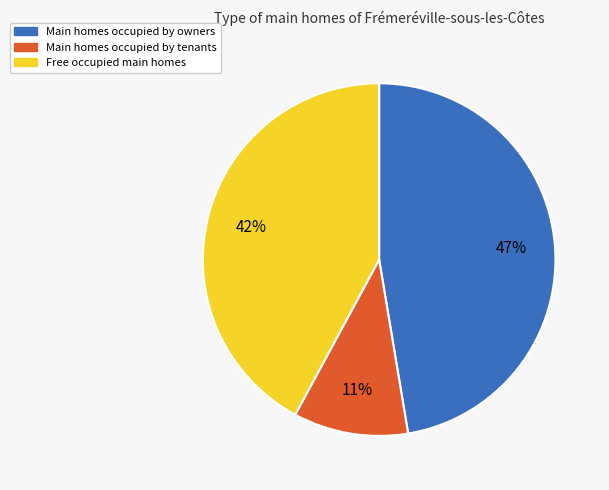

To the nearest percent, what is the average slice percentage?

33%